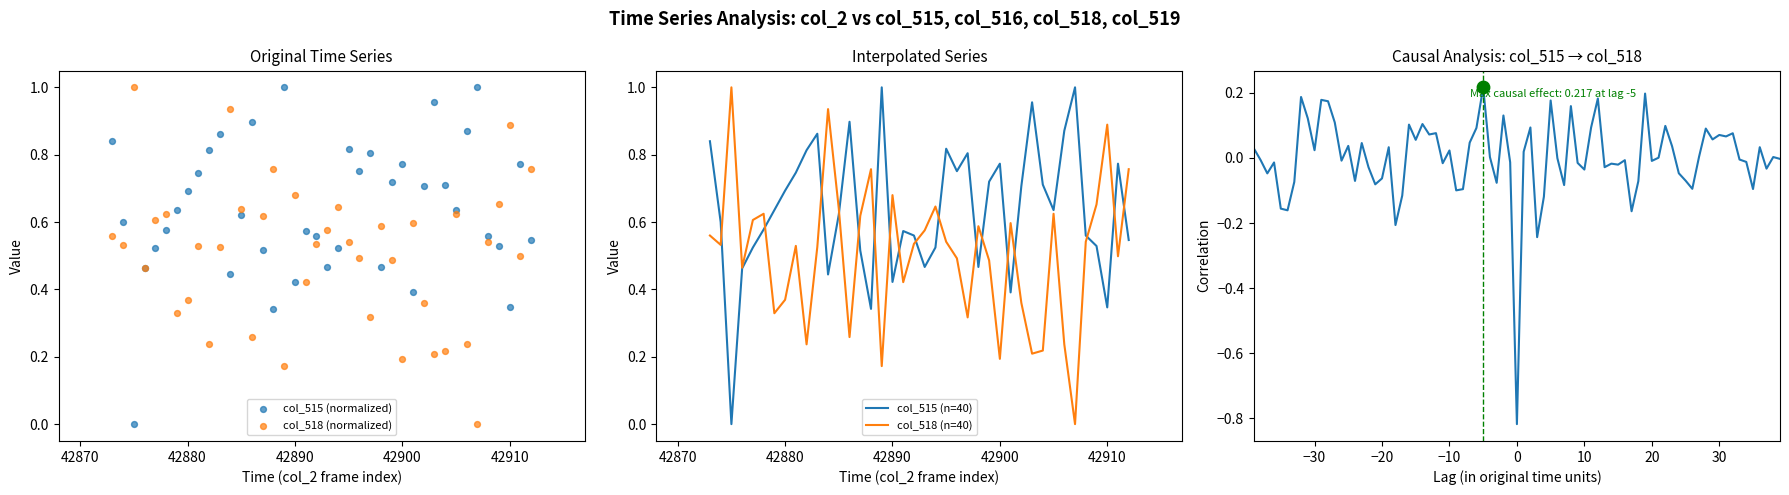

Which series reaches the maximum Y coordinate?

col_515